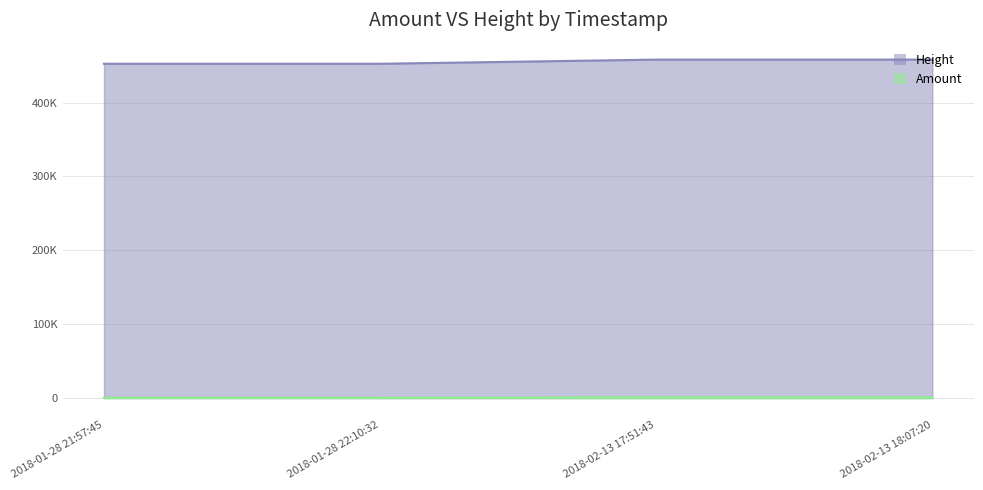

What is the smallest value displayed?

499